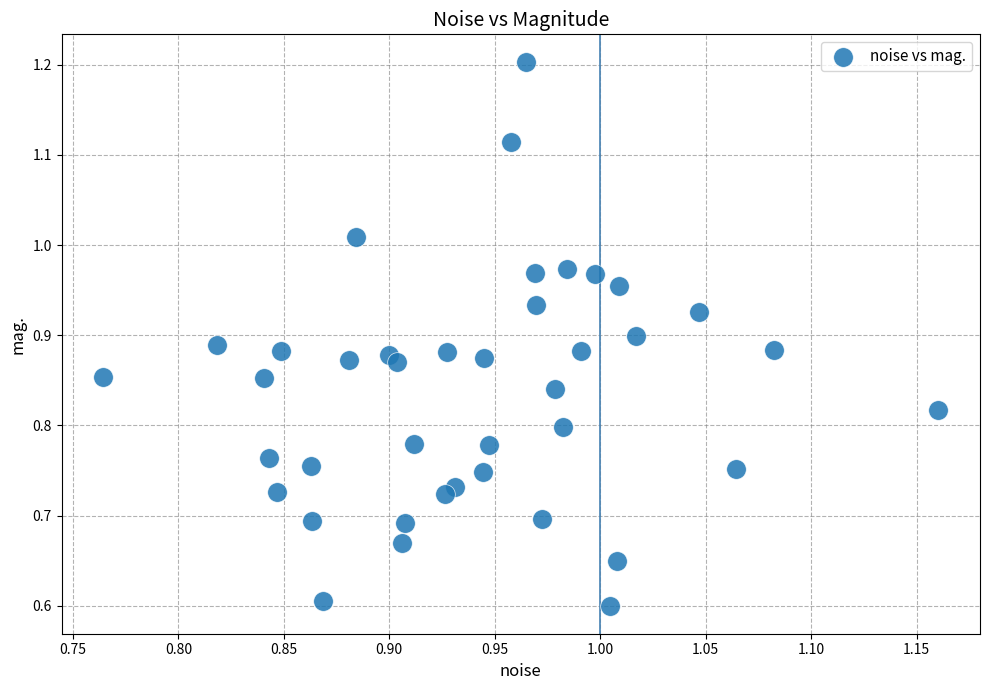

What is the range of X values (max minus min)?

0.4